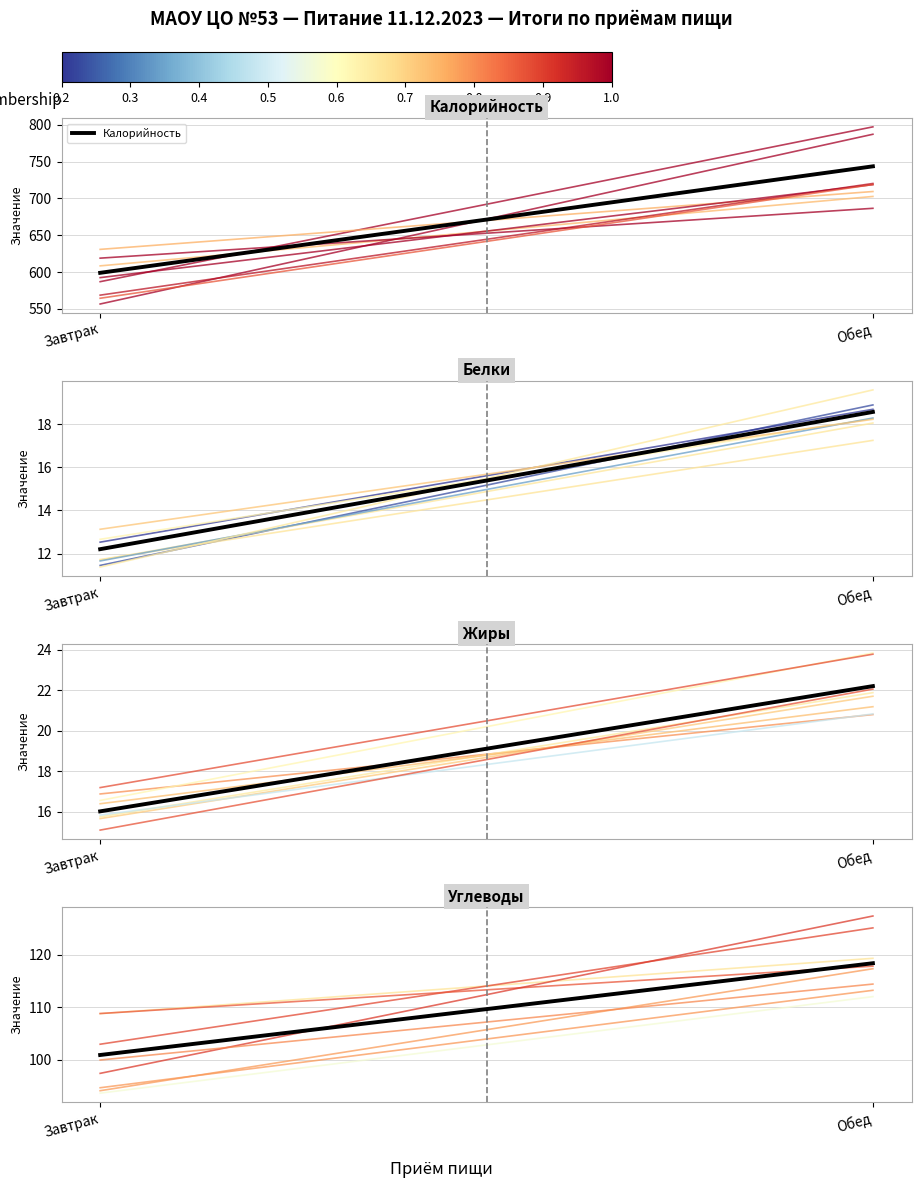

Which series has the largest total across all categories?

Калорийность